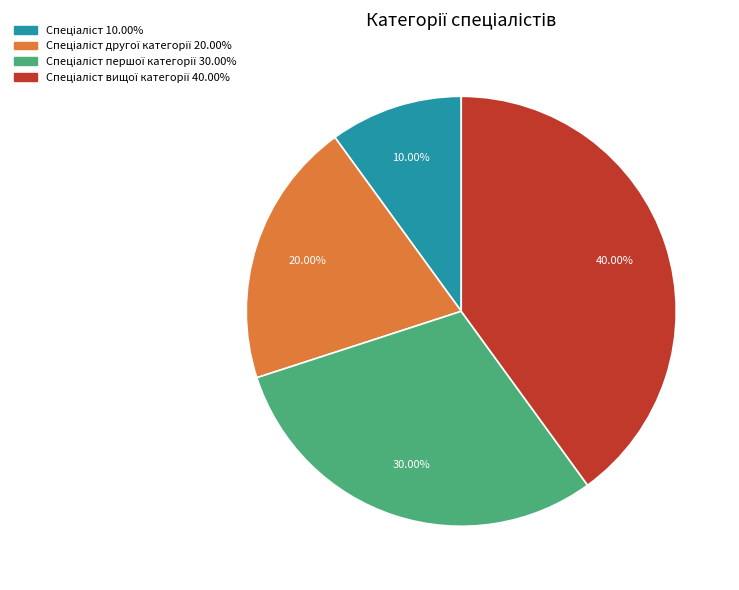

Is there a majority slice in this chart?

No